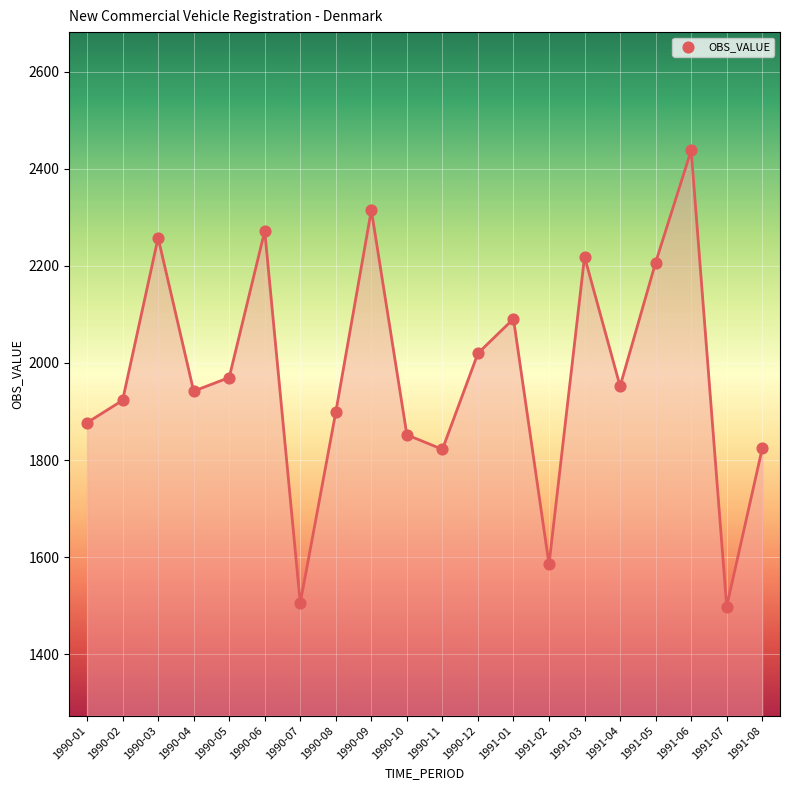

What is the change in value from 1990-11 to 1991-08?

+2